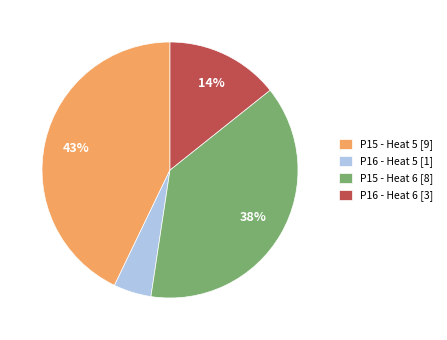

Between P15 - Heat 5 [9] and P16 - Heat 5 [1], which is larger?

P15 - Heat 5 [9]